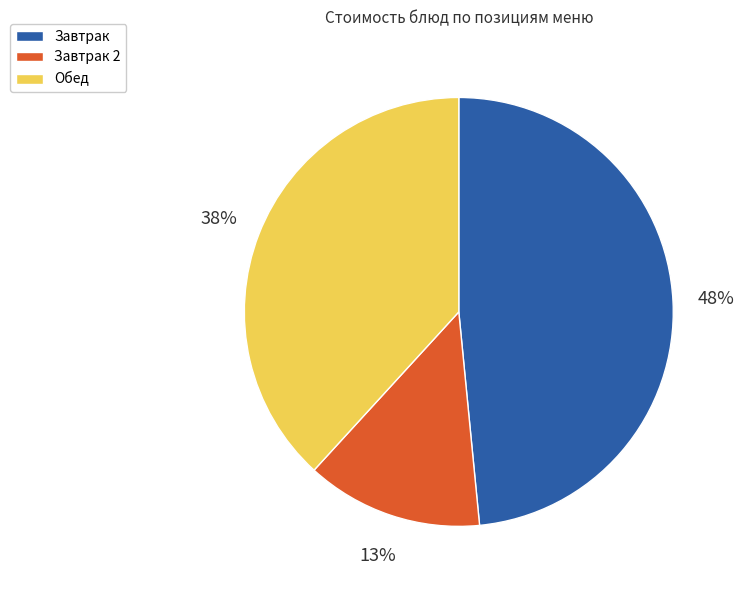

Between Обед and Завтрак, which is larger?

Завтрак